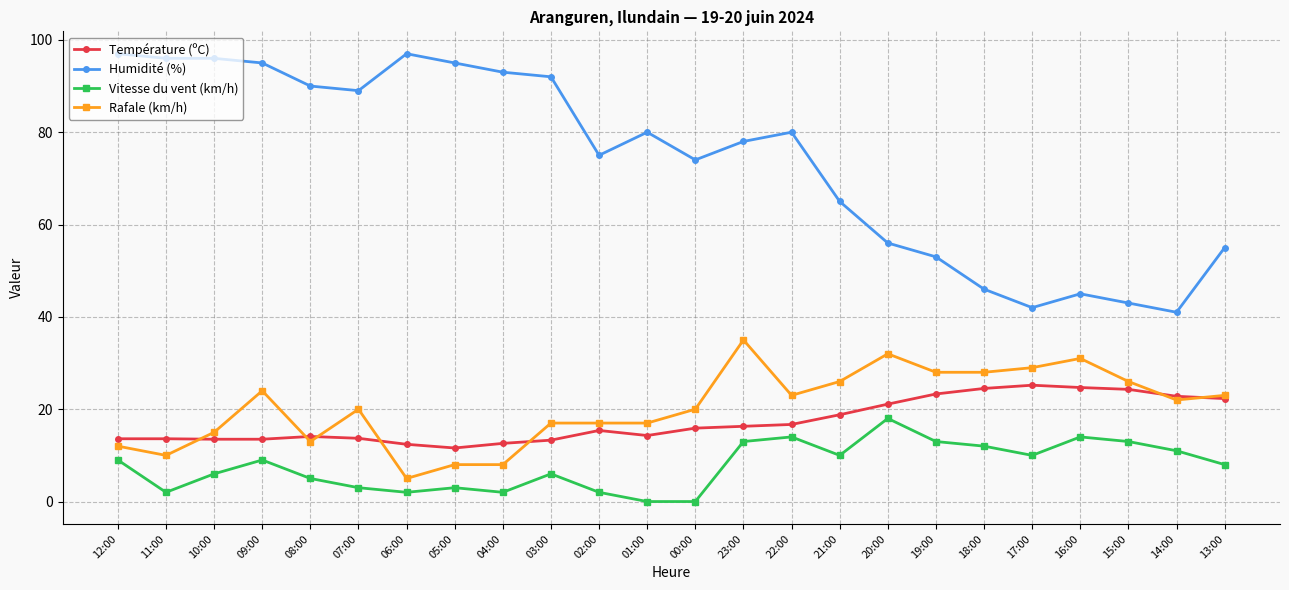

What is the label of the 19th point from the right?

07:00